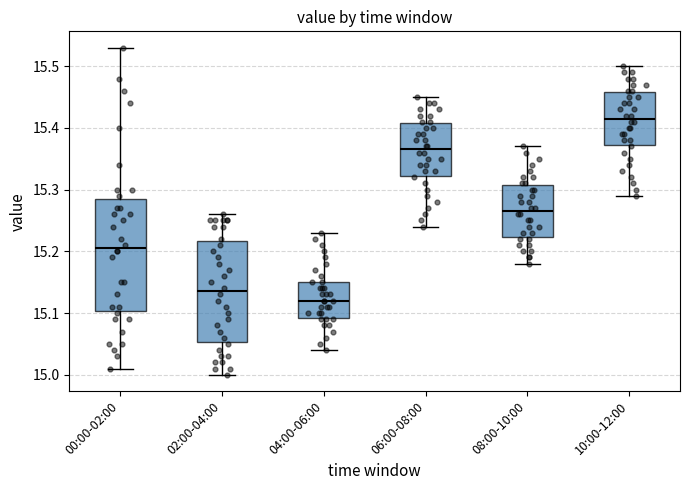

Which box has the highest median line?

10:00-12:00